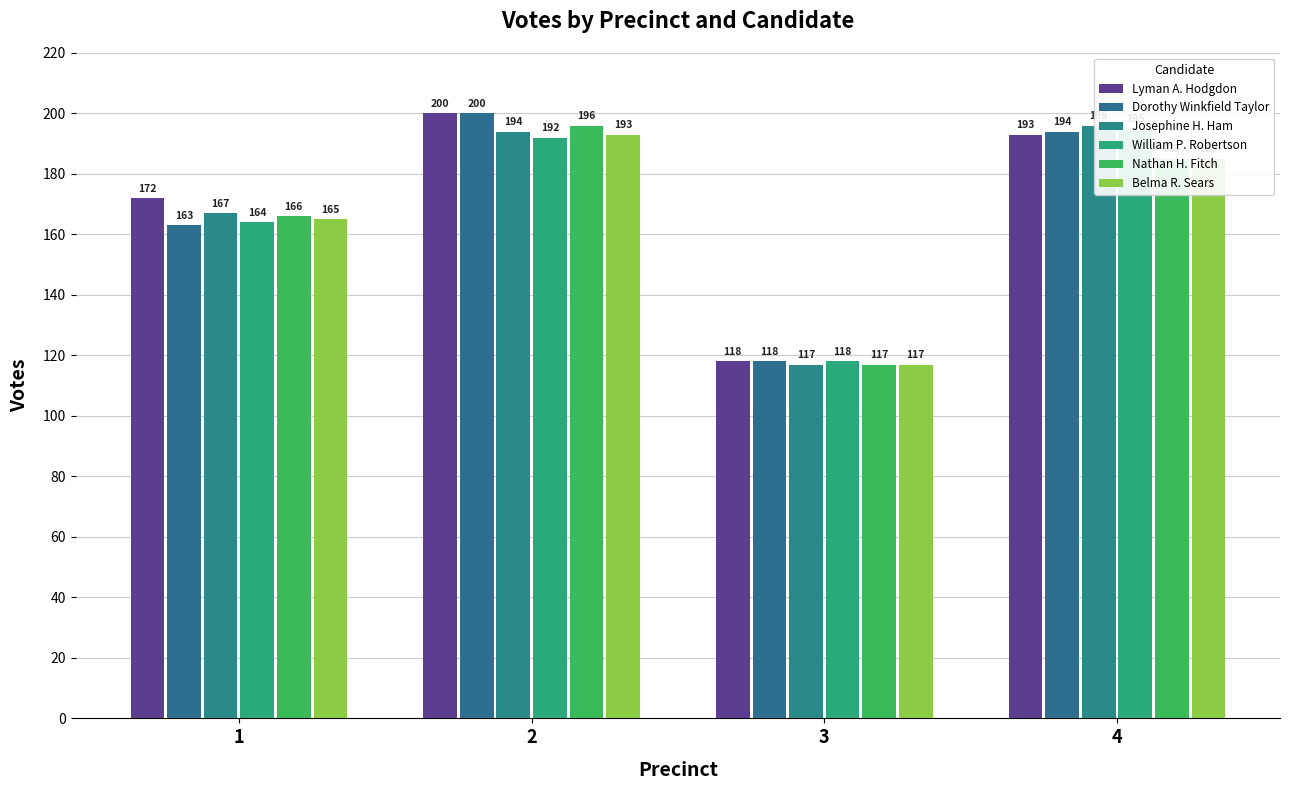

At how many categories does at least one series exceed 193?

2